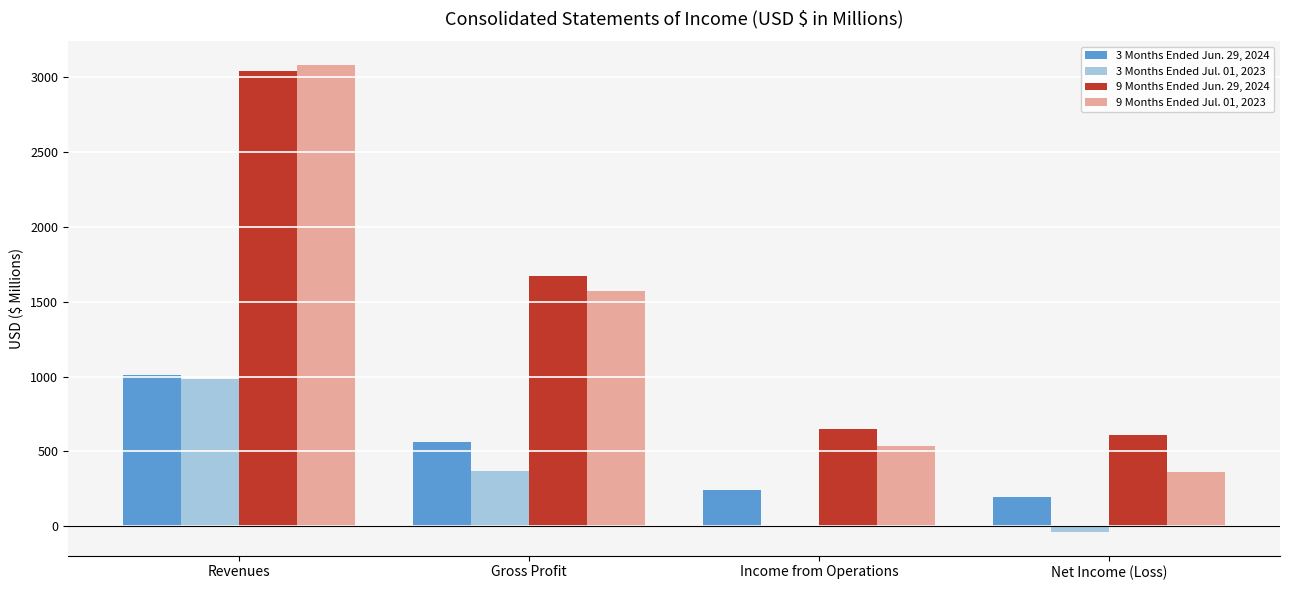

At which category is the sum across all series the highest?

Revenues